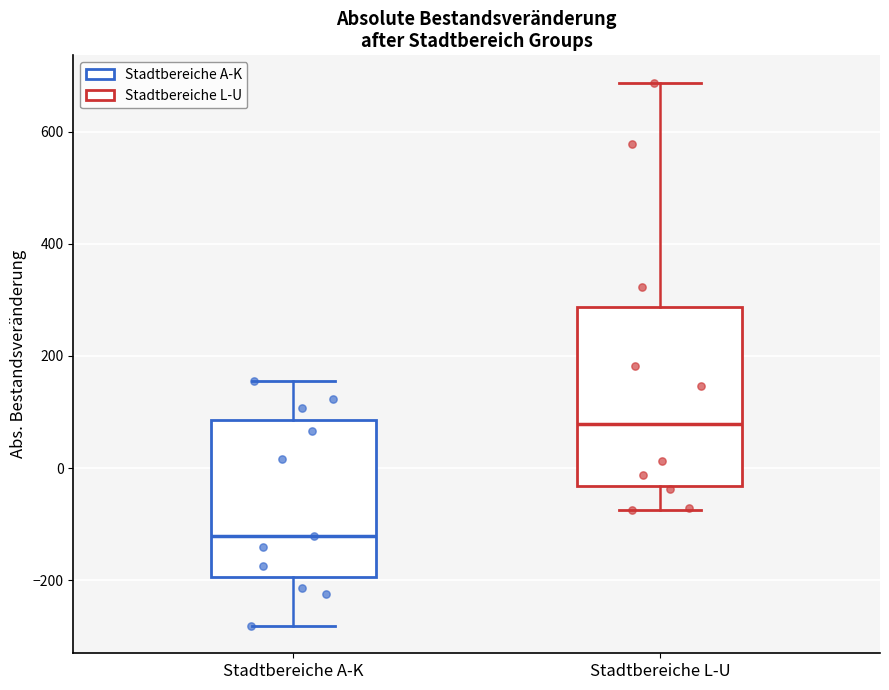

Reading left to right, read every box against the y-axis: the position of its median line, the range the box covers, and the ends of its whiskers. The values are not printed on the chart, so give them approximately, as read against the axis.

Stadtbereiche A-K: median -120, box -200 to 80, whiskers -280 to 160
Stadtbereiche L-U: median 80, box -40 to 280, whiskers -80 to 680